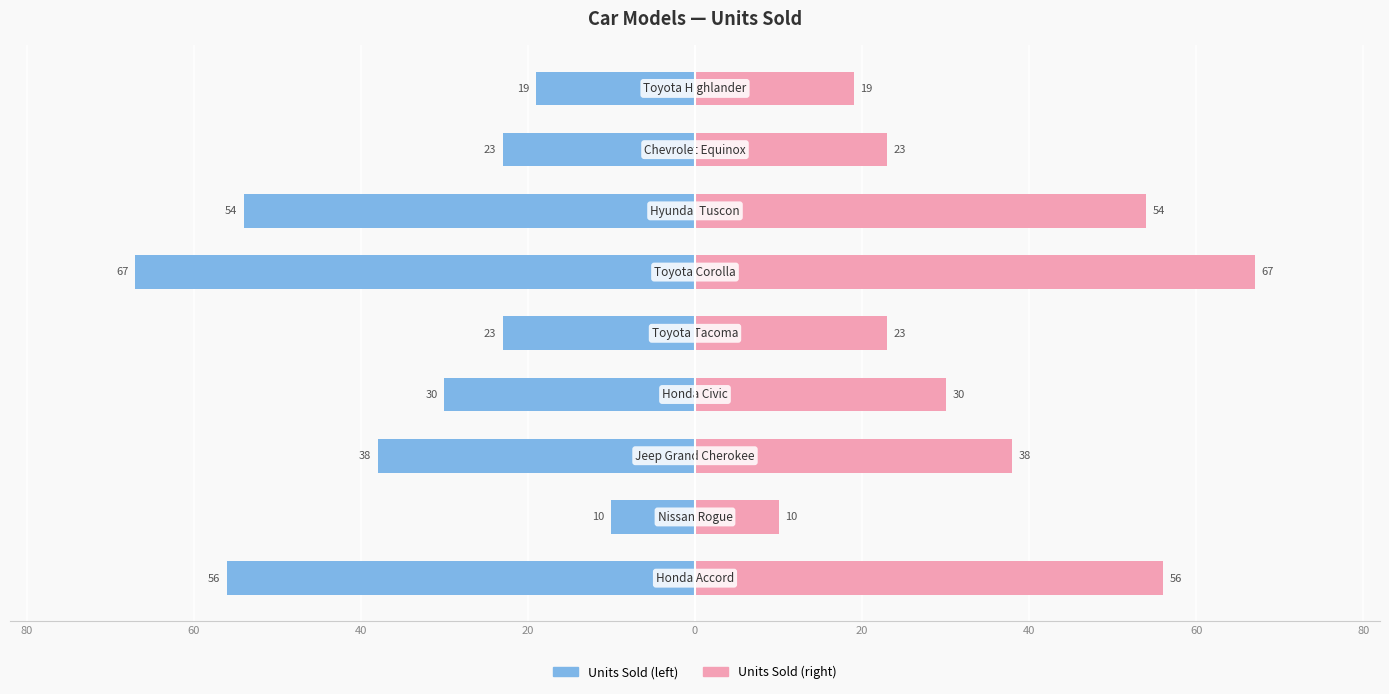

How many data points in Units Sold are above -30?

4